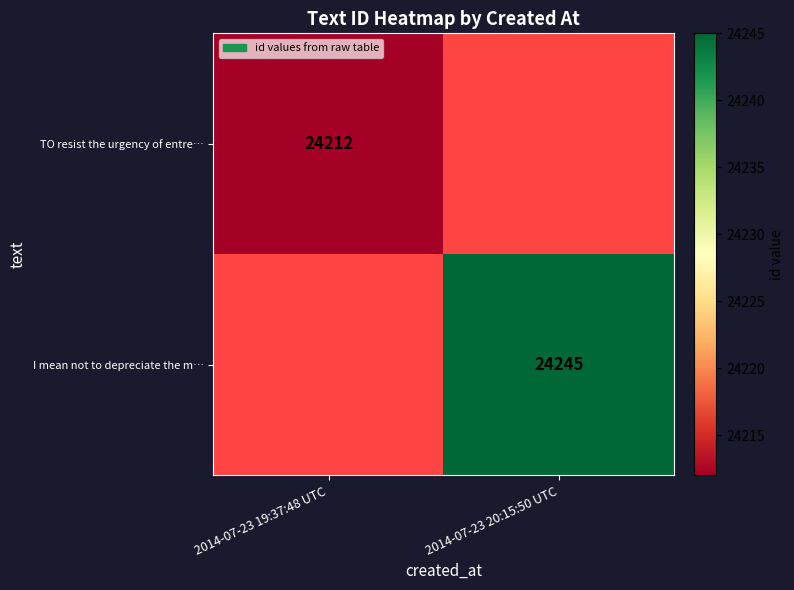

True or false: I mean not to depreciate the m… has a value of 24245 at 2014-07-23 20:15:50 UTC.

True